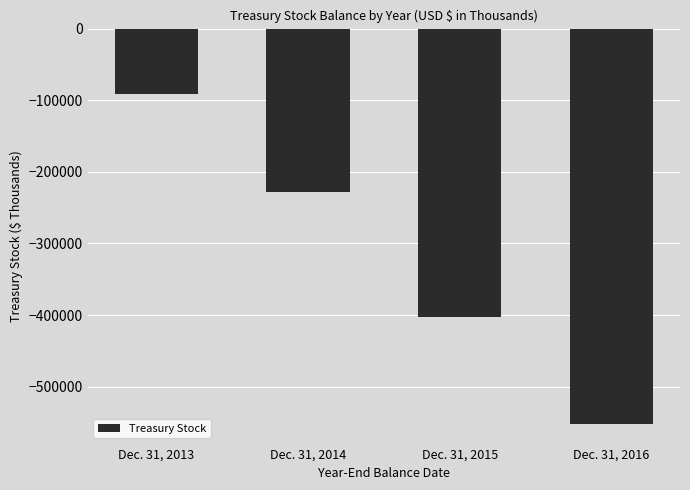

How many values exceed -227929?

1